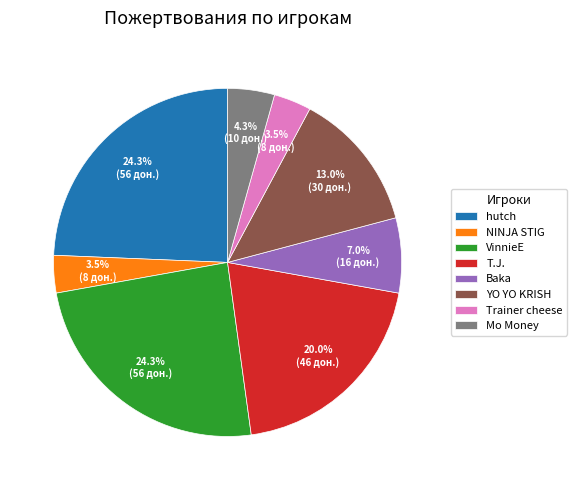

To the nearest percent, what is the difference between the largest and smallest slice percentages?

21%